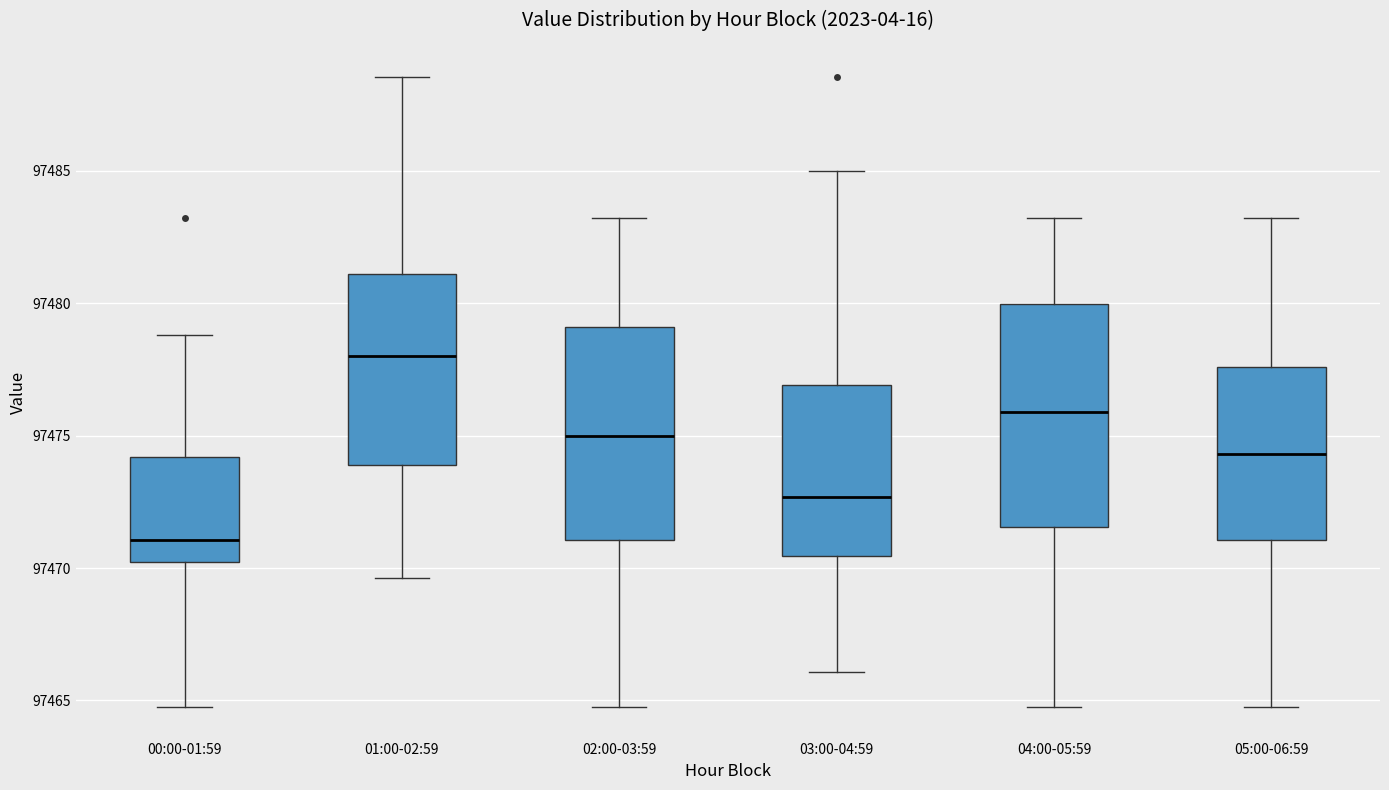

Reading left to right, read every box against the y-axis: the position of its median line, the range the box covers, and the ends of its whiskers. The values are not printed on the chart, so give them approximately, as read against the axis.

00:00-01:59: median 97471.0, box 97470.0 to 97474.0, whiskers 97465.0 to 97479.0
01:00-02:59: median 97478.0, box 97474.0 to 97481.0, whiskers 97469.5 to 97488.5
02:00-03:59: median 97475.0, box 97471.0 to 97479.0, whiskers 97465.0 to 97483.0
03:00-04:59: median 97472.5, box 97470.5 to 97477.0, whiskers 97466.0 to 97485.0
04:00-05:59: median 97476.0, box 97471.5 to 97480.0, whiskers 97465.0 to 97483.0
05:00-06:59: median 97474.5, box 97471.0 to 97477.5, whiskers 97465.0 to 97483.0